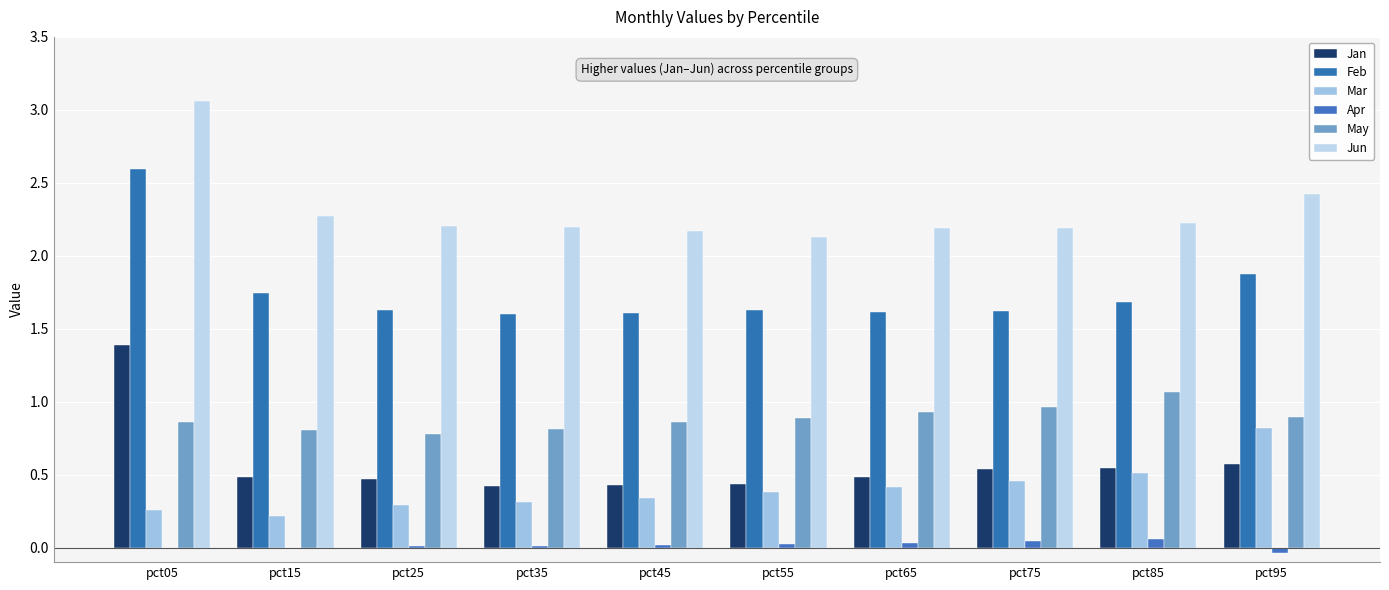

Read the Jun value at pct35.

2.2